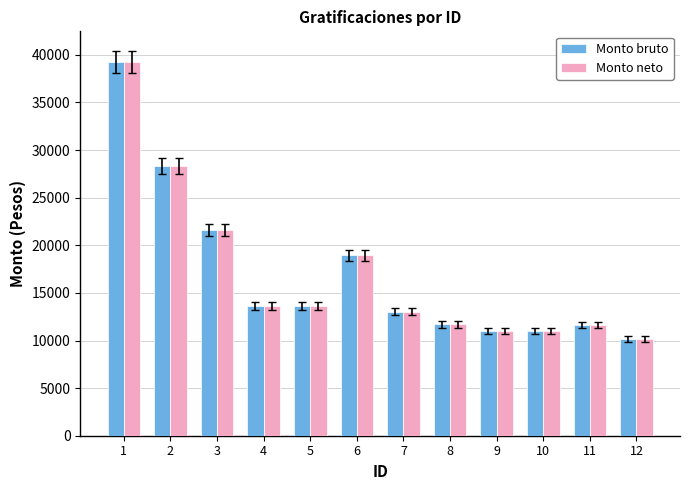

The Monto bruto series shows 11692.5 at 8. True or false?

True